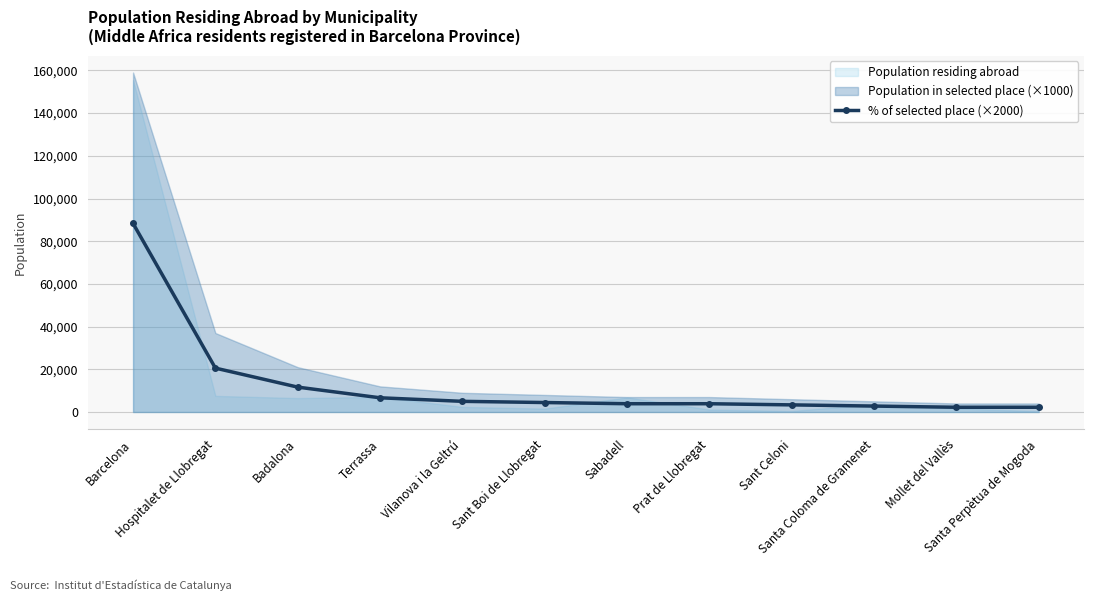

List the labels in order of value, largest first.

Barcelona, Hospitalet de Llobregat, Badalona, Terrassa, Vilanova i la Geltrú, Sant Boi de Llobregat, Sabadell, Prat de Llobregat, Sant Celoni, Santa Coloma de Gramenet, Mollet del Vallès, Santa Perpètua de Mogoda